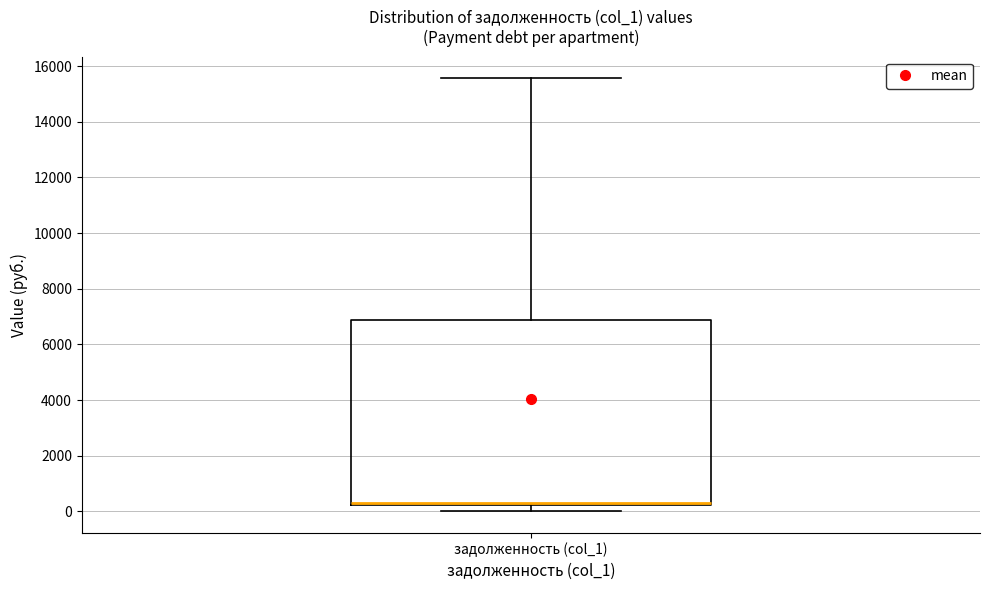

Read this box plot against the y-axis: the position of the median line, the range covered by the box, and the ends of both whiskers. The values are not printed on the chart, so give them approximately, as read against the axis.

median 200 (just above the box's lower edge), box 200 to 6800, whiskers 0 to 15600